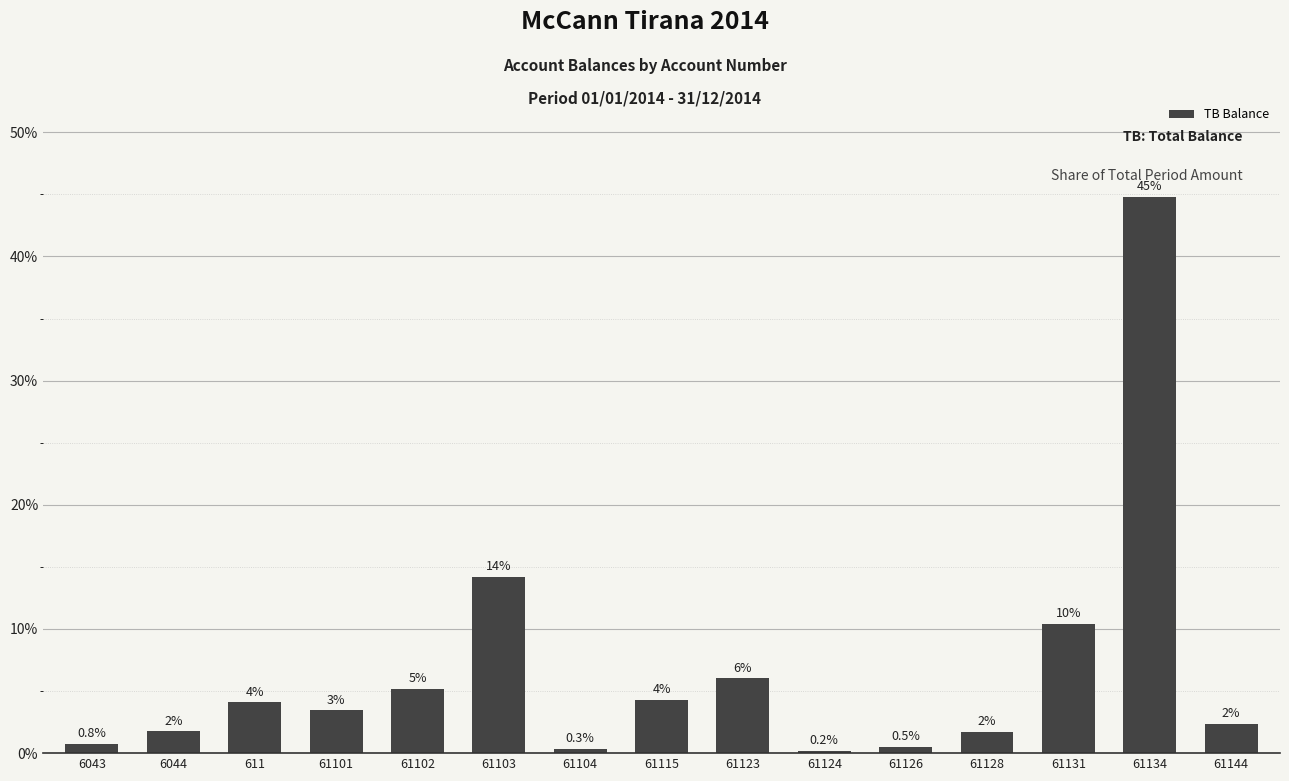

Reading right to left, list all the values displayed in this chart.

2.3	44.8	10.4	1.7	0.5	0.2	6.0	4.3	0.3	14.2	5.2	3.4	4.1	1.8	0.8